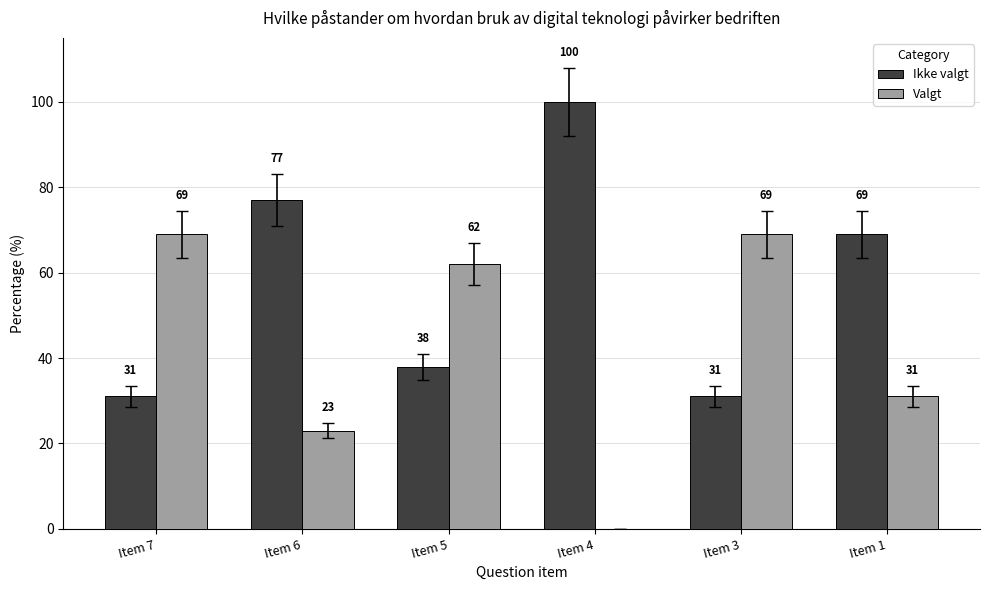

Where does the Valgt series first go above 62?

Item 7